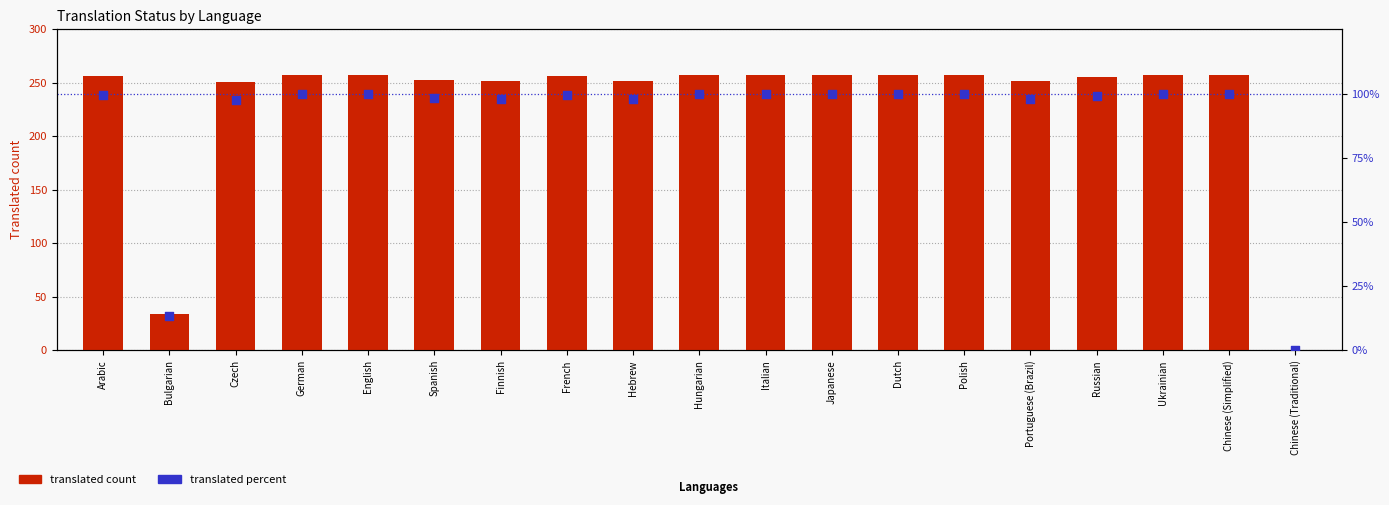

At which category is the sum across all series the highest?

German